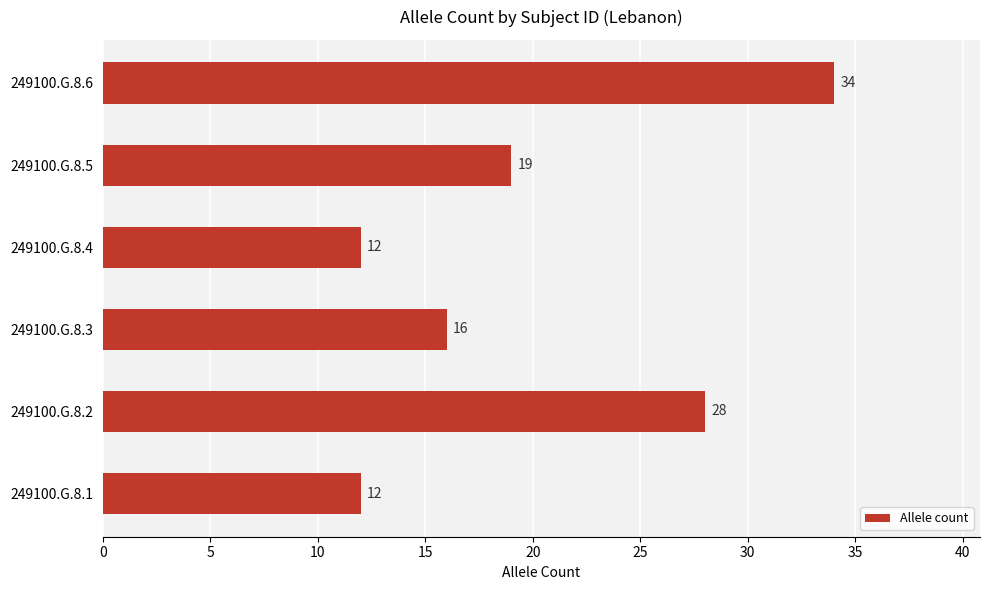

Reading bottom to top, what are all the values shown in this chart?

12	28	16	12	19	34